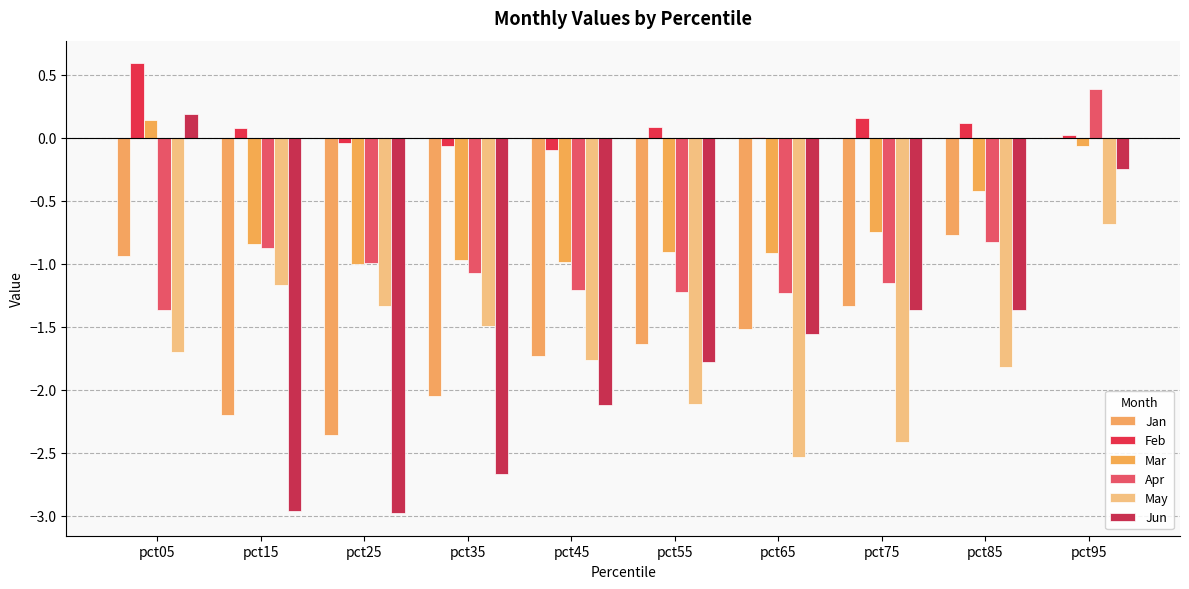

What is the smallest value displayed?

-3.0